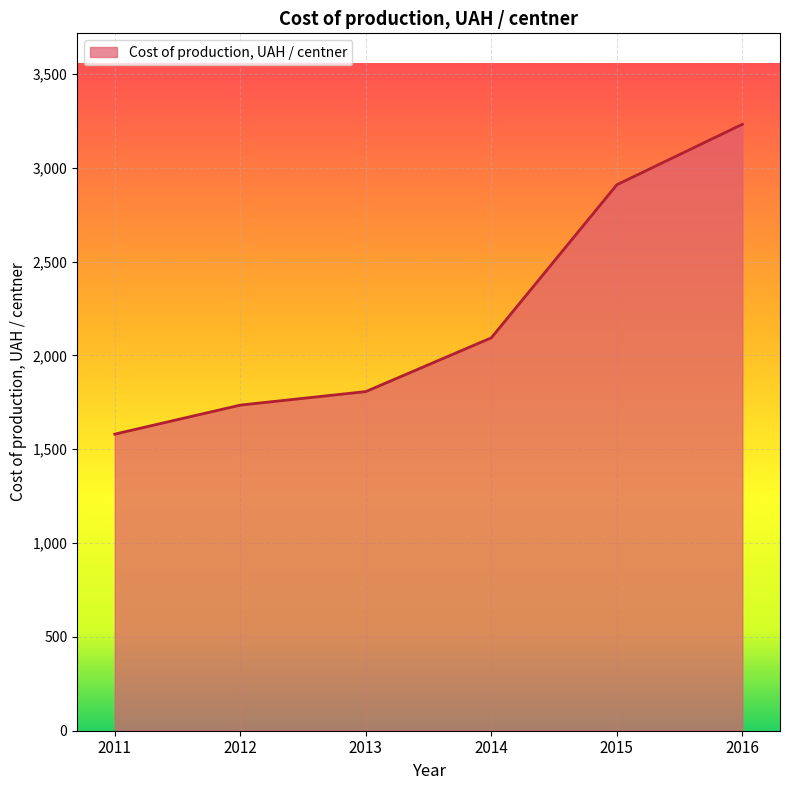

Is it true that the value at 2016 is 3231.1?

True